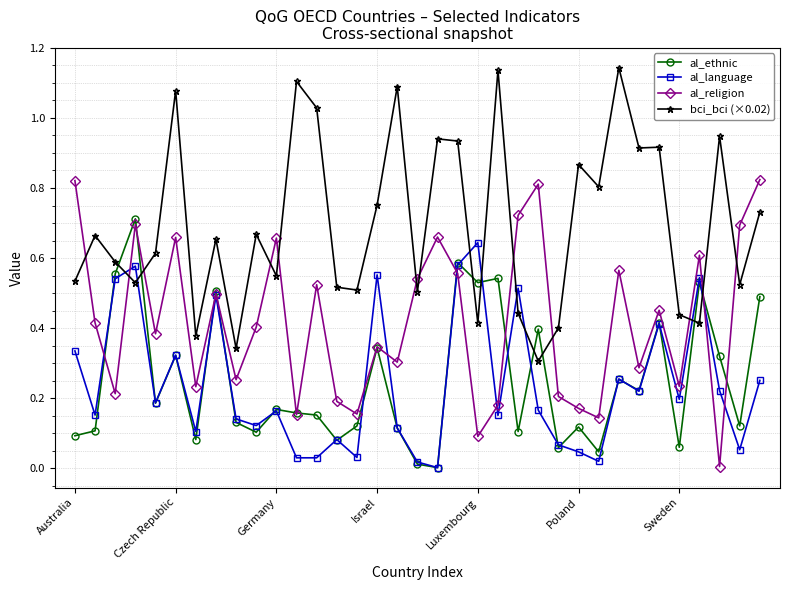

Which series has the widest spread of values?

bci_bci (×0.02)